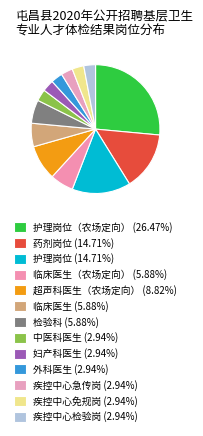

What is the smallest slice in the pie chart?

中医科医生